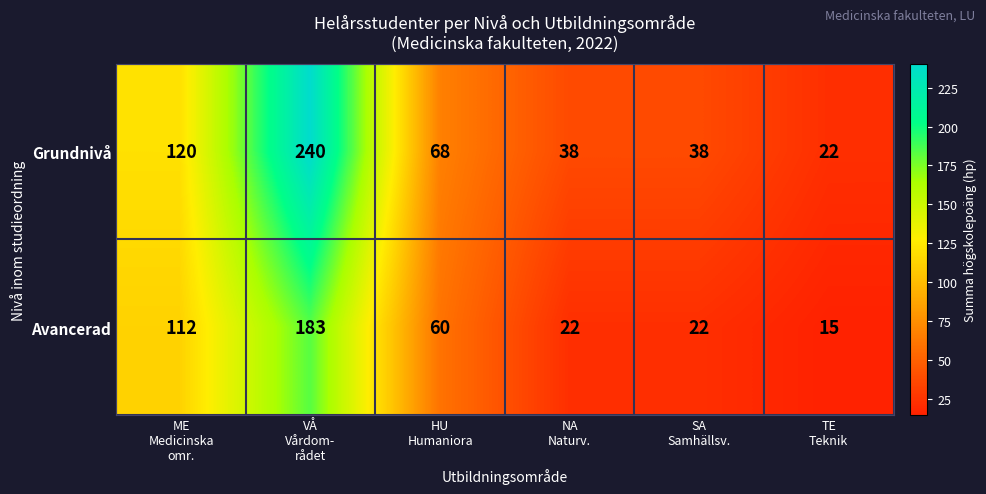

Which series has the widest spread of values?

Grundnivå